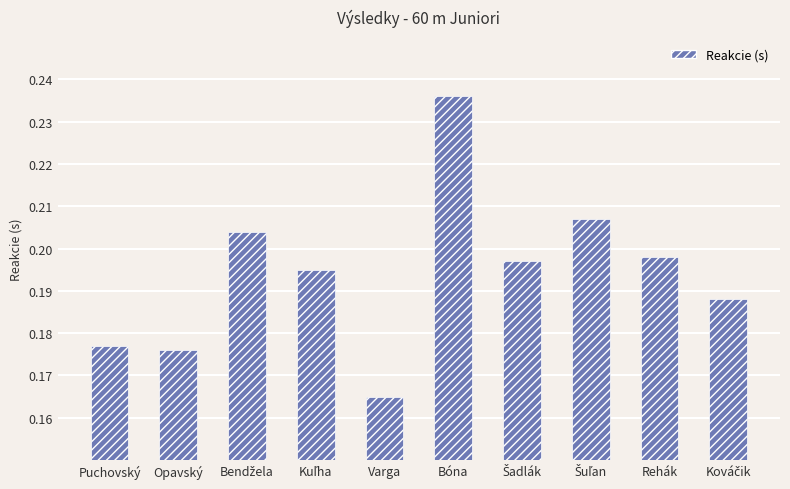

How many values are between 0 and 1?

10